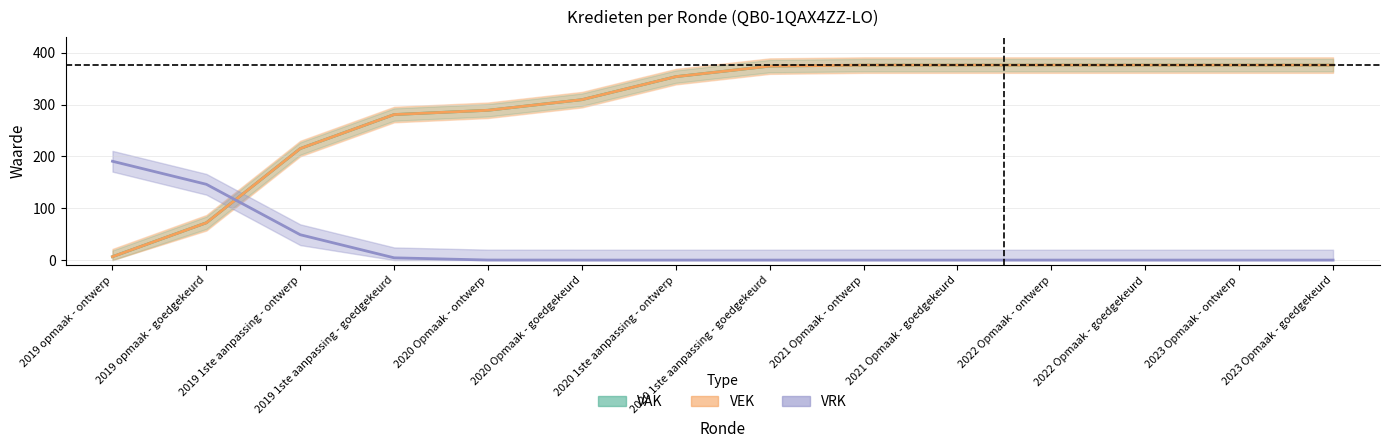

How many lines are shown in the chart?

3